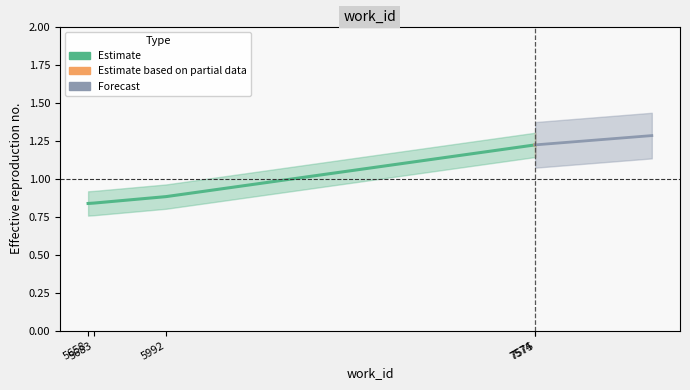

Rank the categories by value from highest to lowest.

7575, 7574, 5992, 5683, 5658